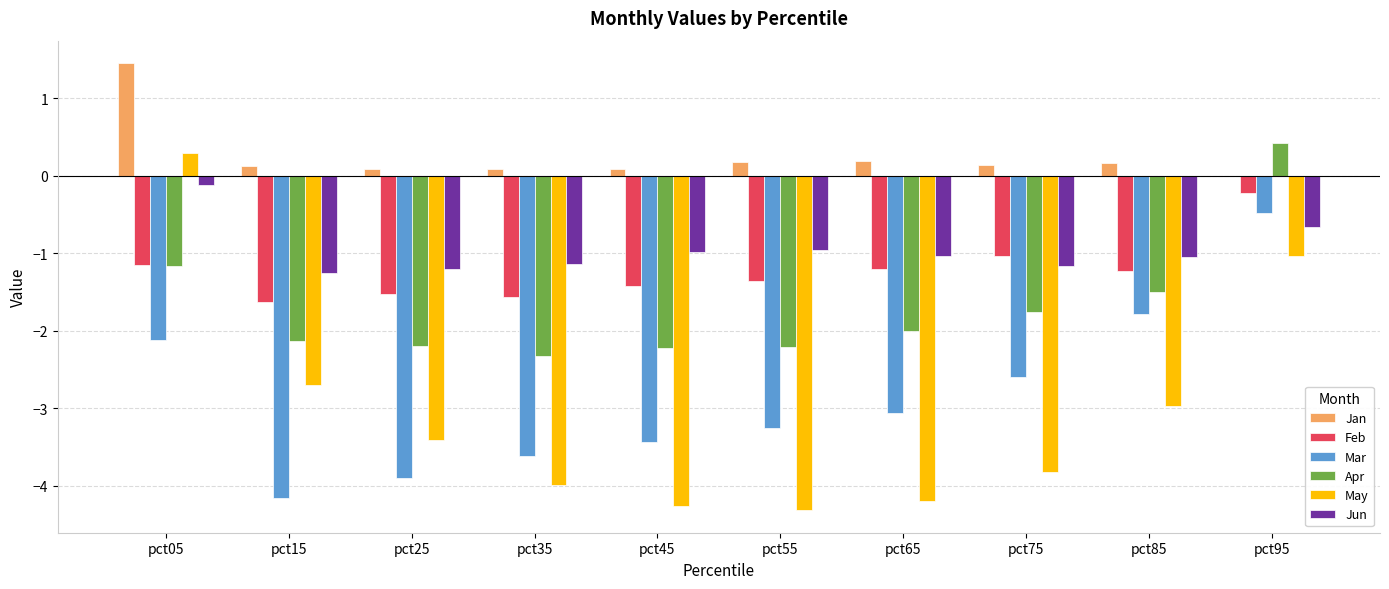

The value of Apr at pct45 is -2.2. True or false?

True